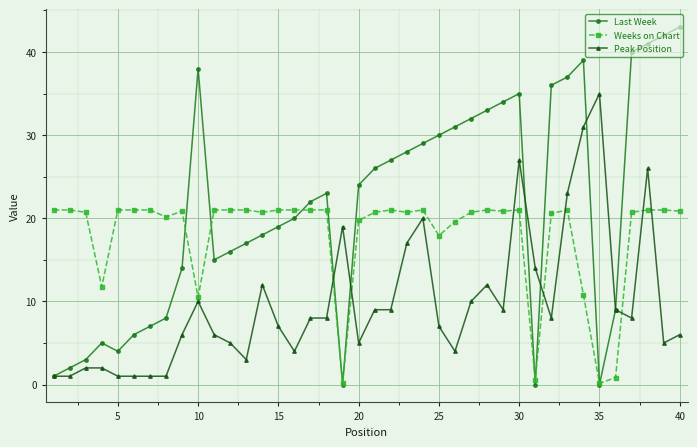

True or false: Weeks on Chart has more than 1 points higher than both neighbors.

True